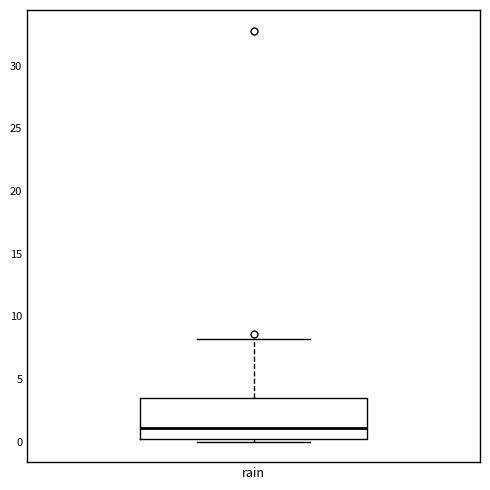

Where is the lower edge of the box for rain on the y-axis? The values are not printed on the chart, so give them approximately, as read against the axis.

0.0